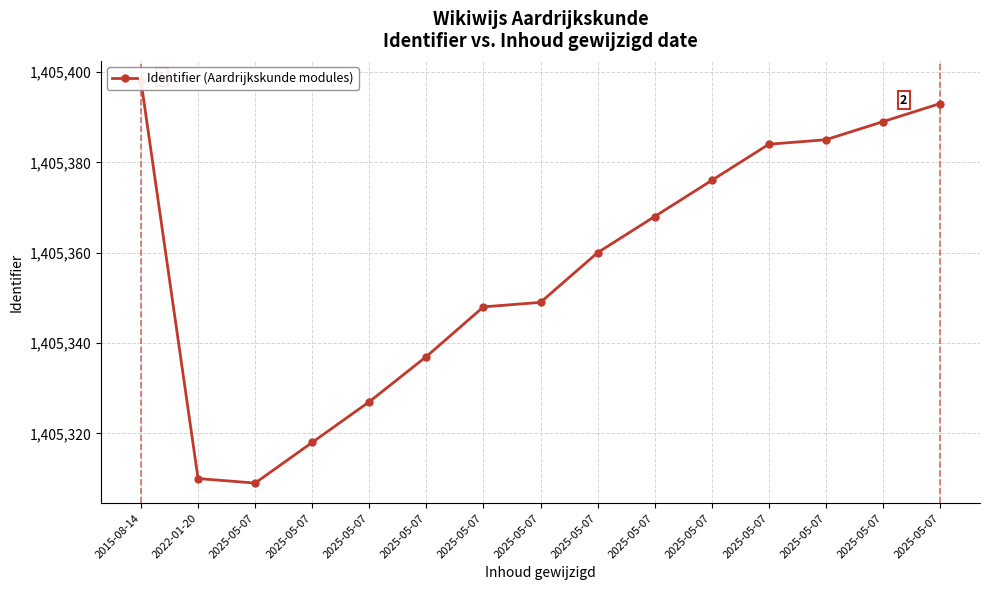

Approximately how many times larger is the value at 2025-05-07 compared to 2025-05-07?

1.0